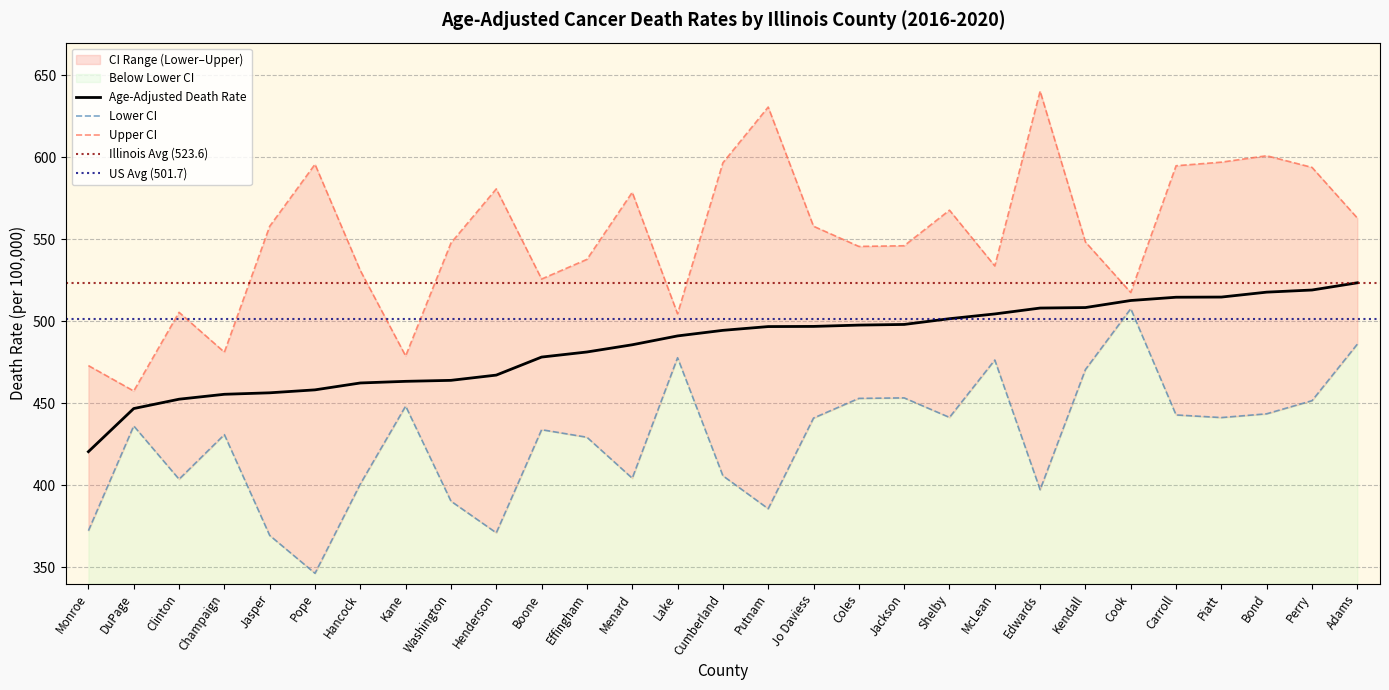

How many interior local valleys does the Upper CI series have?

8